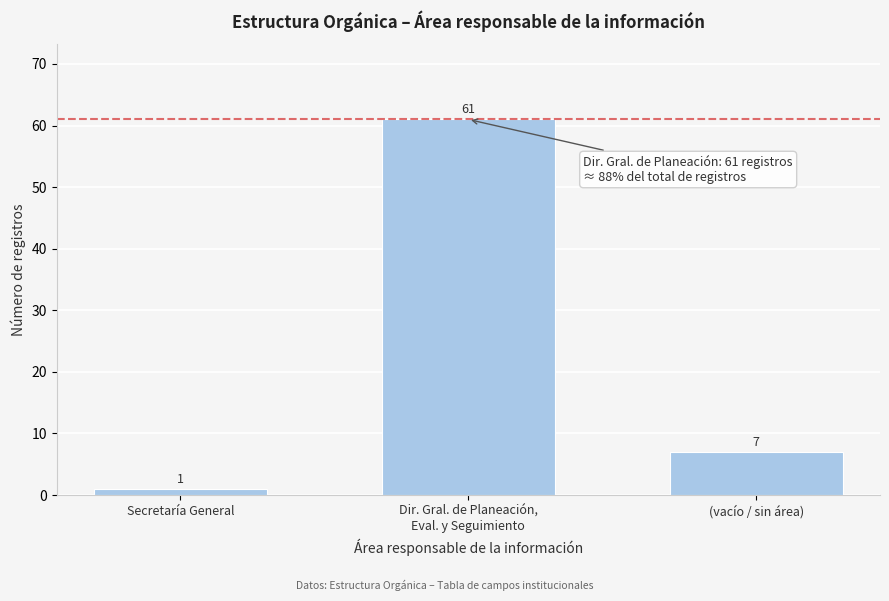

Reading left to right, transcribe all the data shown in this chart.

1	61	7